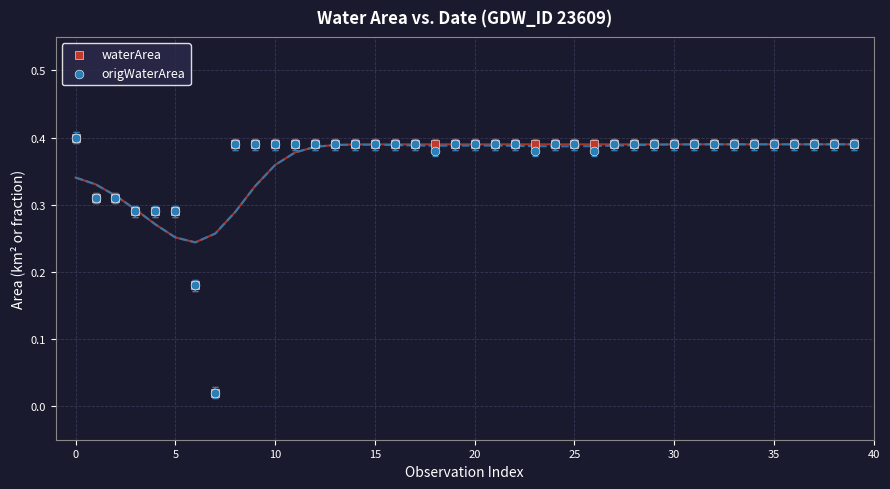

What are all the series names shown in the legend?

waterArea, origWaterArea